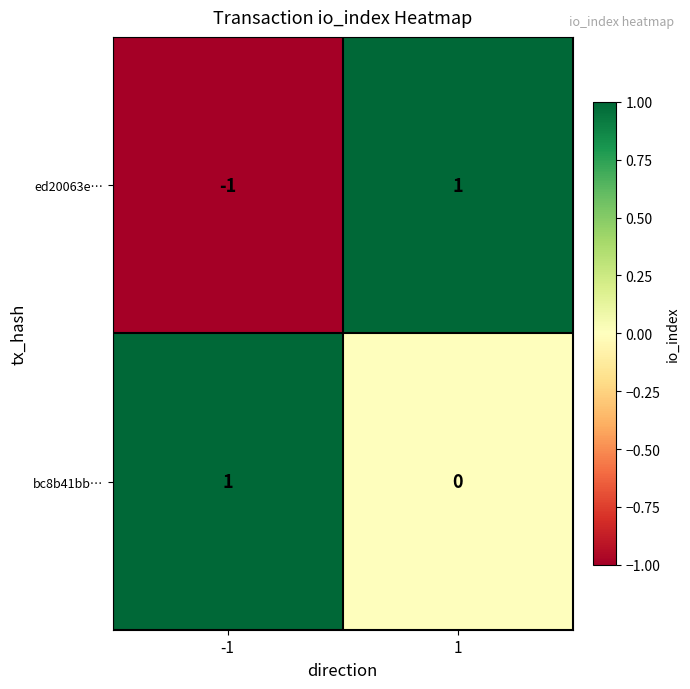

List the series in order of their overall mean, highest first.

bc8b41bb…, ed20063e…